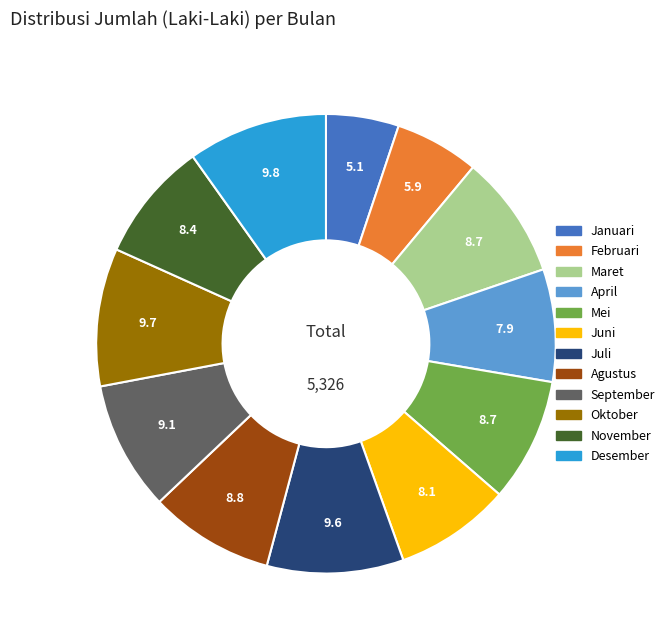

Approximately how many times larger is the value at Oktober compared to September?

1.1